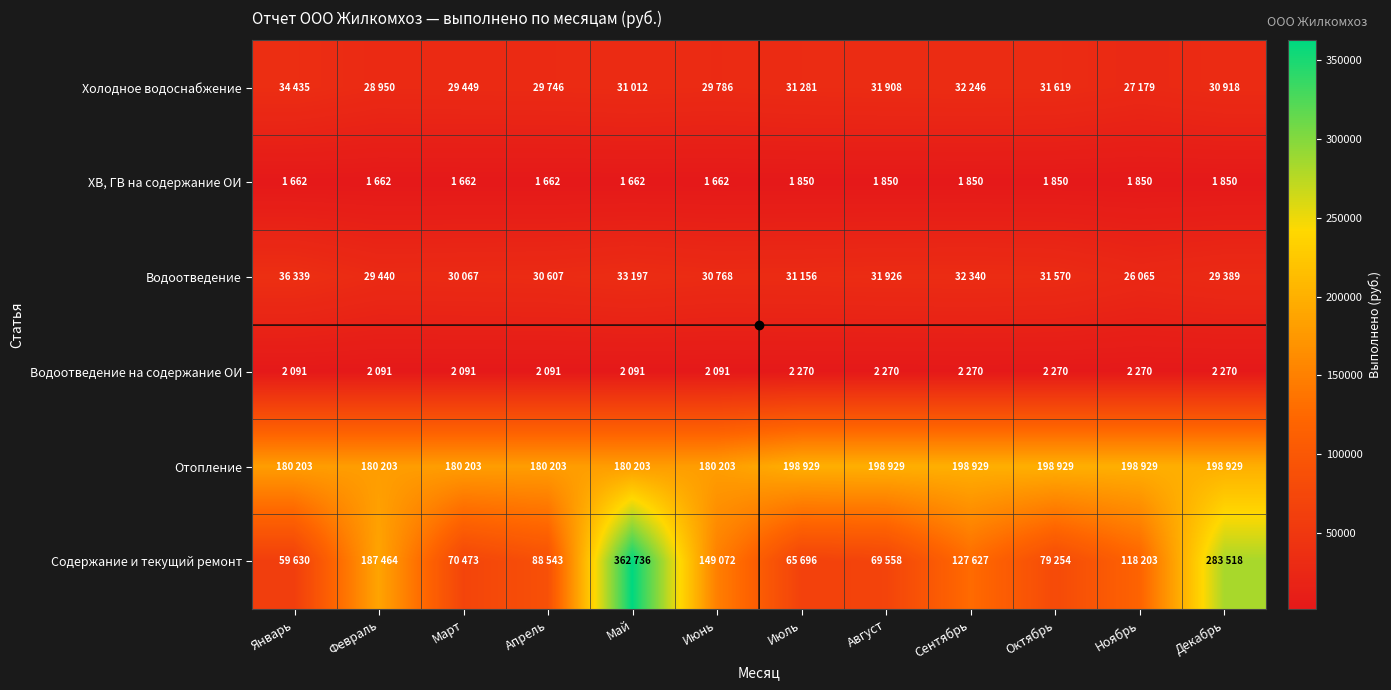

Reading left to right, what are all the values shown in this chart?

Холодное водоснабжение: Январь=34435	Февраль=28950	Март=29449	Апрель=29746	Май=31012	Июнь=29786	Июль=31281	Август=31908	Сентябрь=32246	Октябрь=31619	Ноябрь=27179	Декабрь=30918
ХВ, ГВ на содержание ОИ: Январь=1662	Февраль=1662	Март=1662	Апрель=1662	Май=1662	Июнь=1662	Июль=1850	Август=1850	Сентябрь=1850	Октябрь=1850	Ноябрь=1850	Декабрь=1850
Водоотведение: Январь=36339	Февраль=29440	Март=30067	Апрель=30607	Май=33197	Июнь=30768	Июль=31156	Август=31926	Сентябрь=32340	Октябрь=31570	Ноябрь=26065	Декабрь=29389
Водоотведение на содержание ОИ: Январь=2091	Февраль=2091	Март=2091	Апрель=2091	Май=2091	Июнь=2091	Июль=2270	Август=2270	Сентябрь=2270	Октябрь=2270	Ноябрь=2270	Декабрь=2270
Отопление: Январь=180203	Февраль=180203	Март=180203	Апрель=180203	Май=180203	Июнь=180203	Июль=198929	Август=198929	Сентябрь=198929	Октябрь=198929	Ноябрь=198929	Декабрь=198929
Содержание и текущий ремонт: Январь=59630	Февраль=187464	Март=70473	Апрель=88543	Май=362736	Июнь=149072	Июль=65696	Август=69558	Сентябрь=127627	Октябрь=79254	Ноябрь=118203	Декабрь=283518